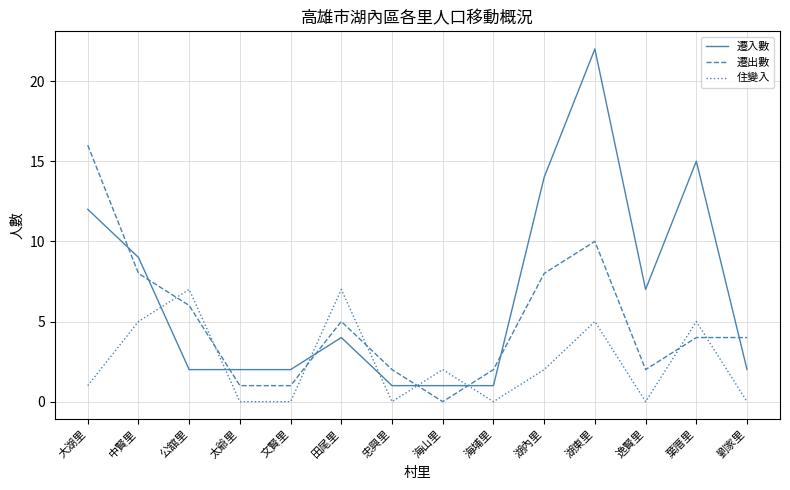

The value of 住變入 at 文賢里 is 0. True or false?

True